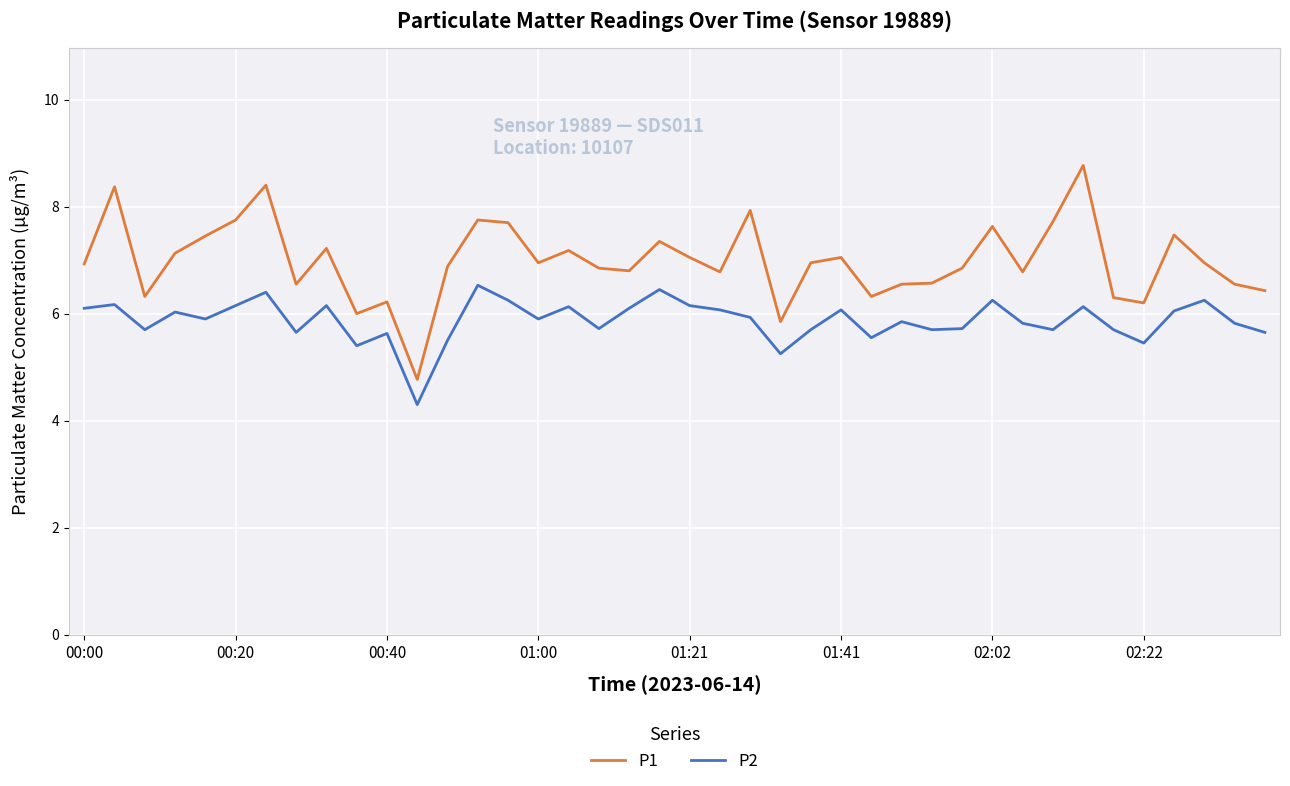

Rank the series by their average value, from highest to lowest.

P1, P2